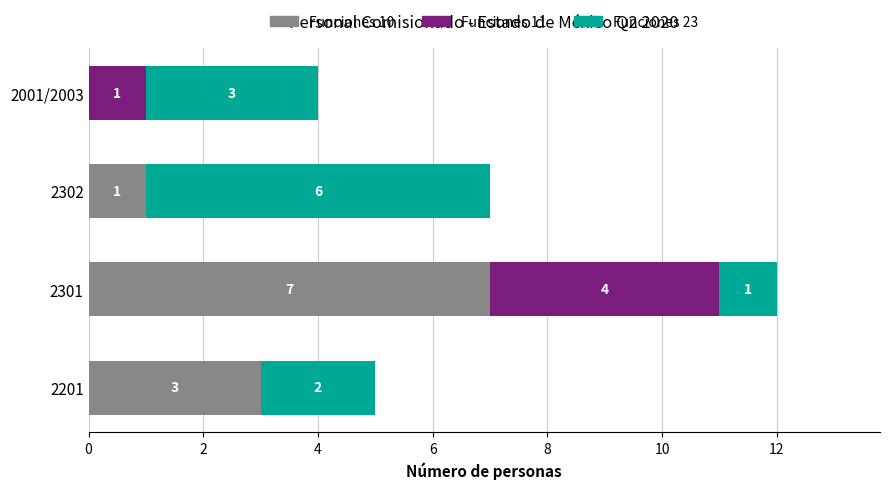

At which label does Funciones 10 reach its peak?

2301